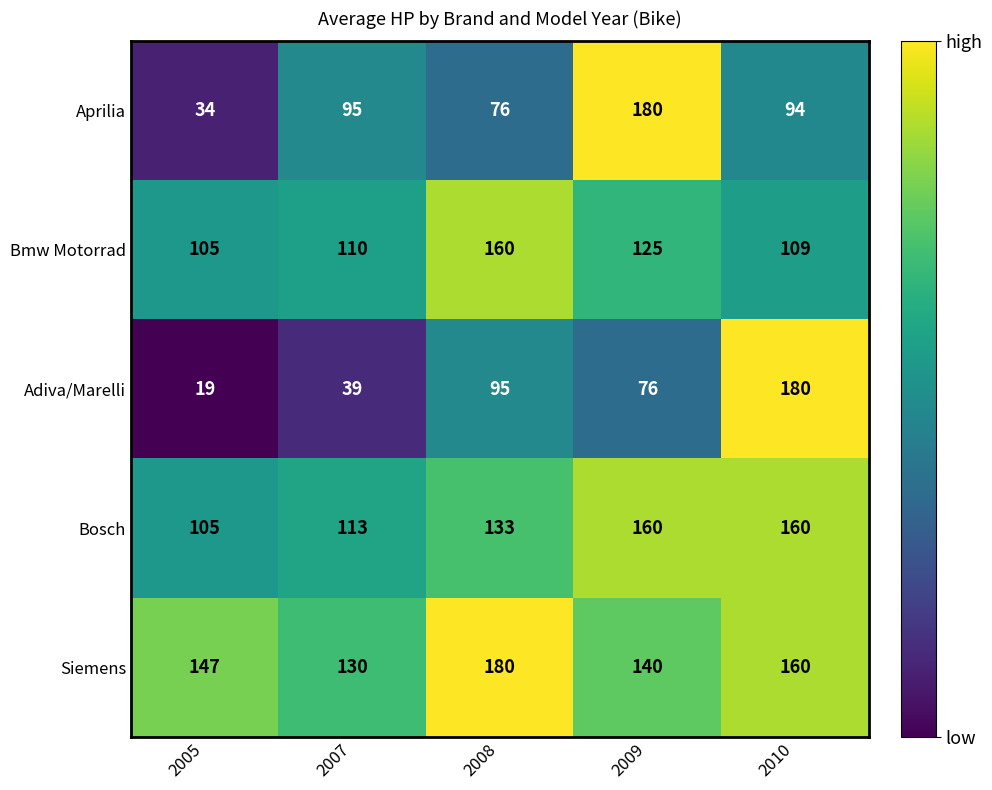

What is the total value across all series at 2008?

644